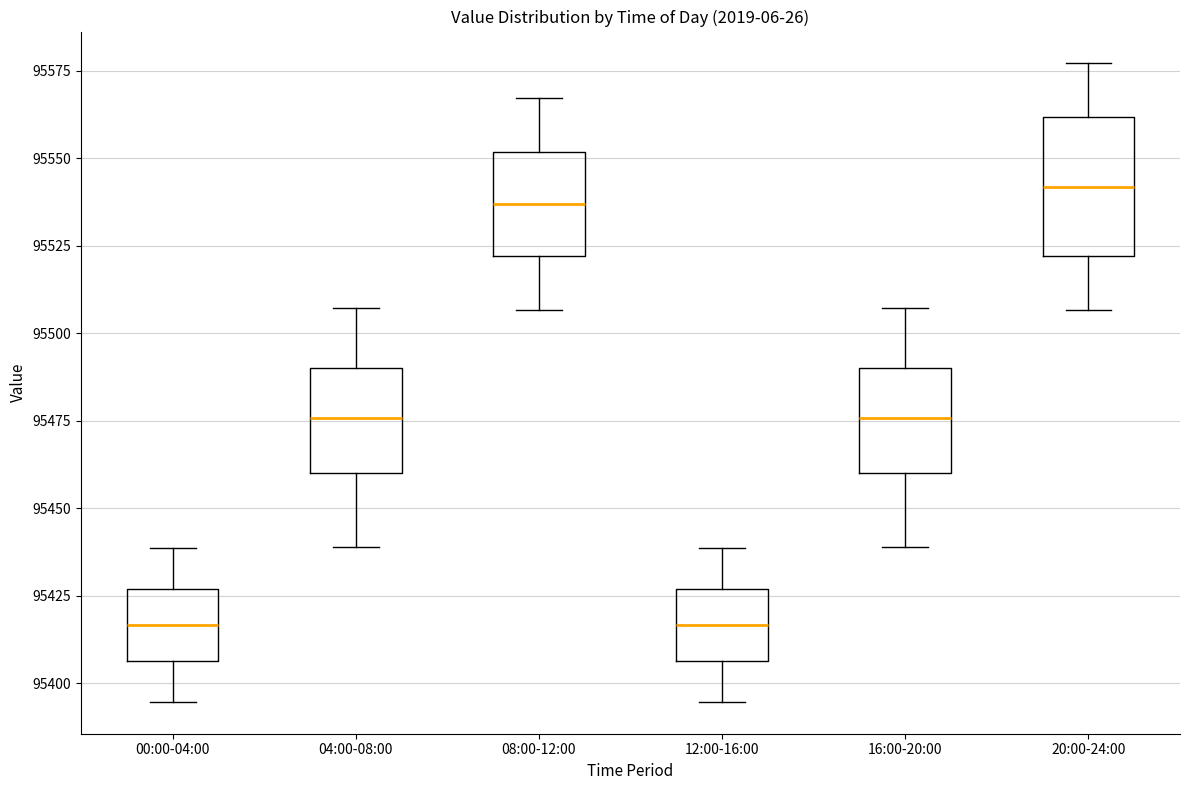

Comparing the boxes themselves (not the whiskers), which one is the tallest?

20:00-24:00